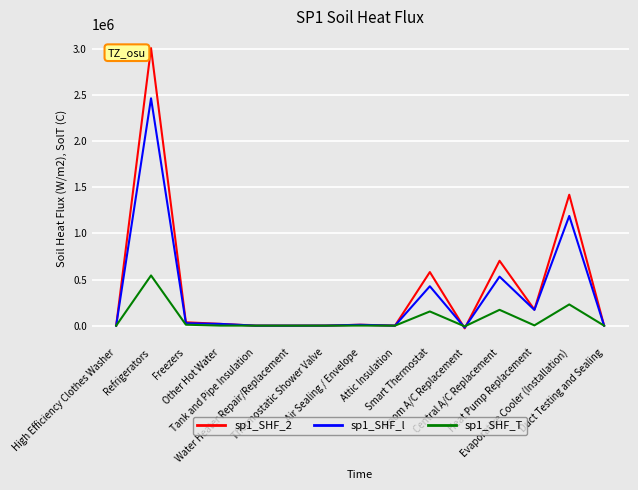

What is the highest value of the sp1_SHF_l series?

2465541.6